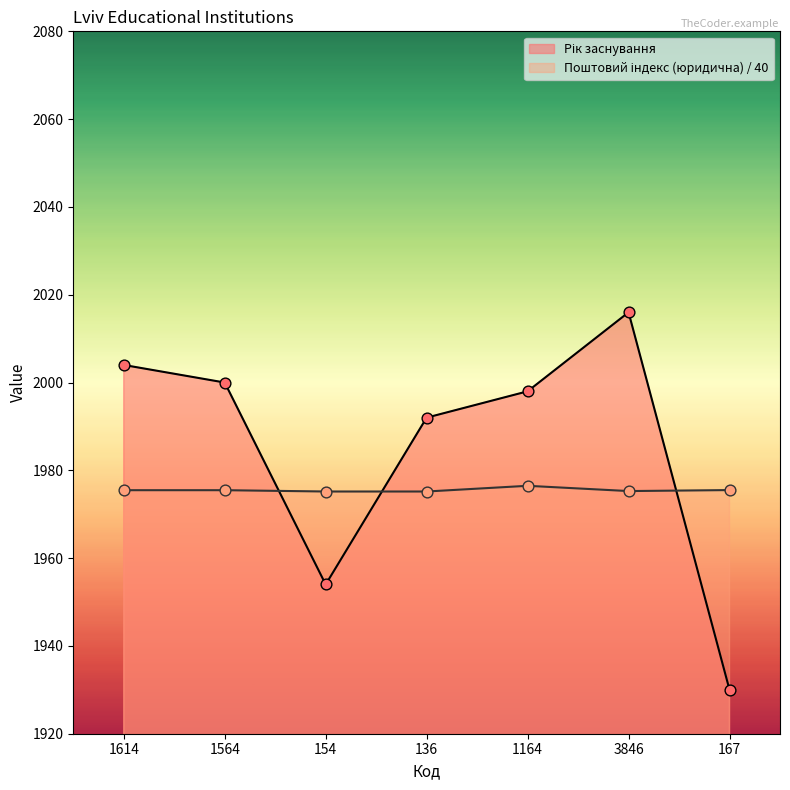

What are all the series names shown in the legend?

Рік заснування, Поштовий індекс (юридична)